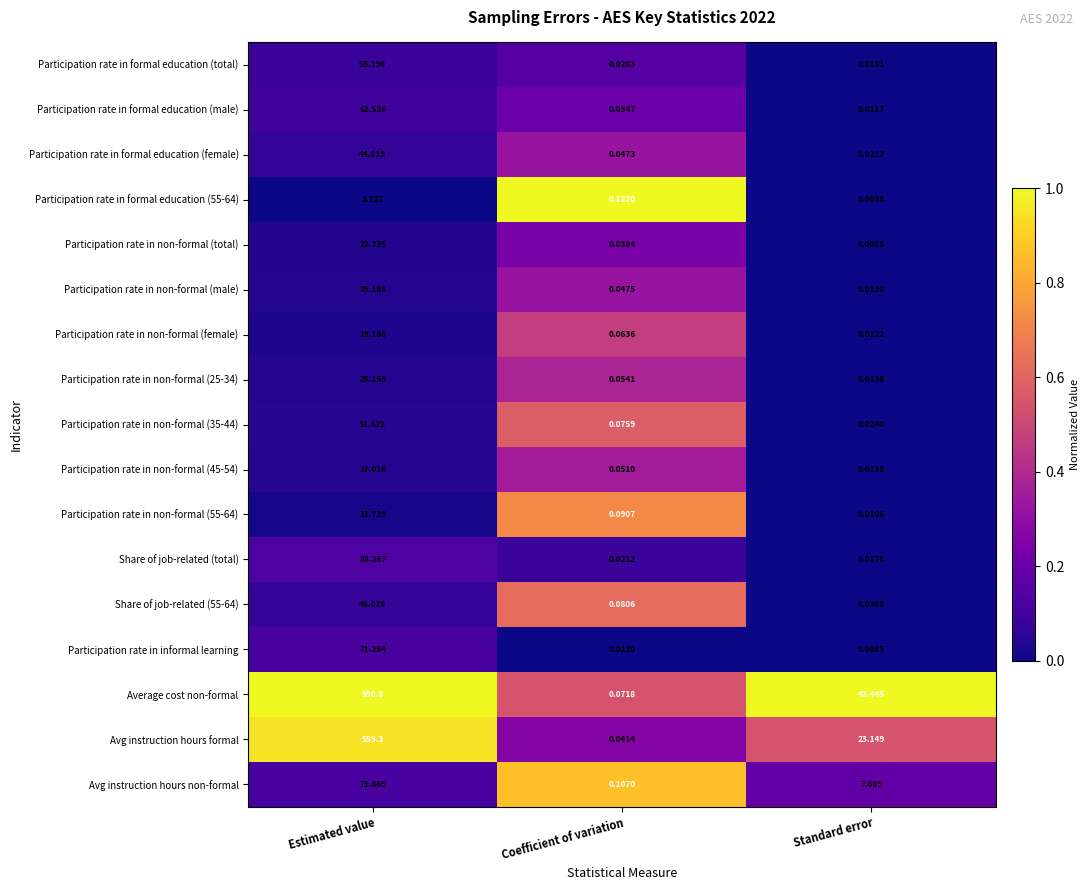

Where is Participation rate in formal education (55-64) nearest to the value 1?

Coefficient of variation